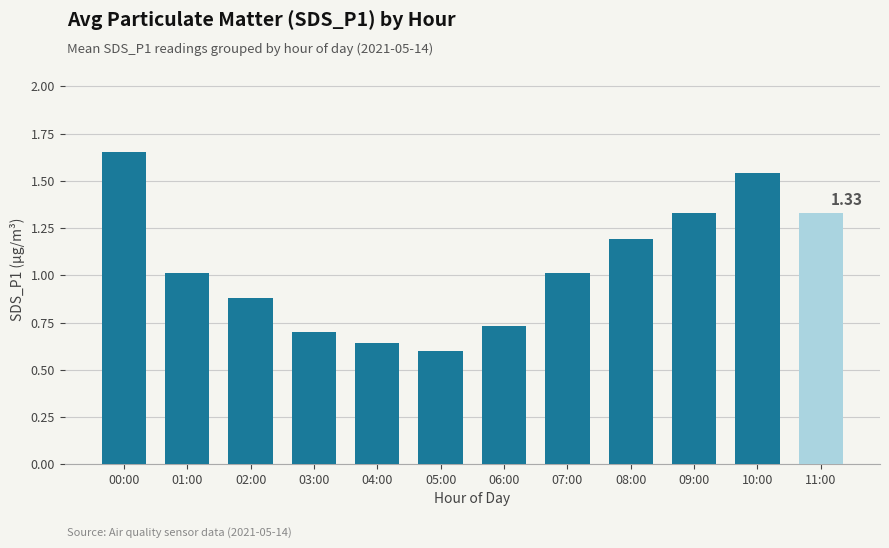

Does the chart contain any negative values?

No